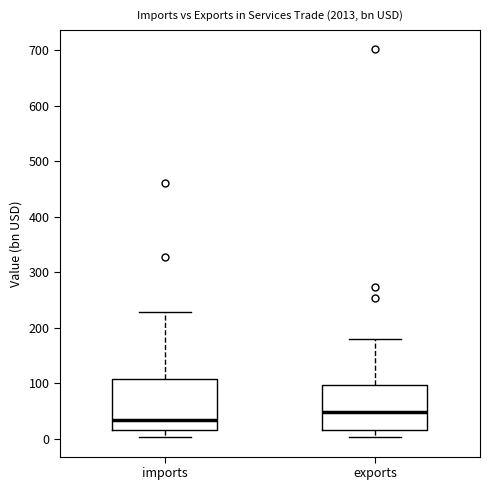

Which box has the highest median line?

exports